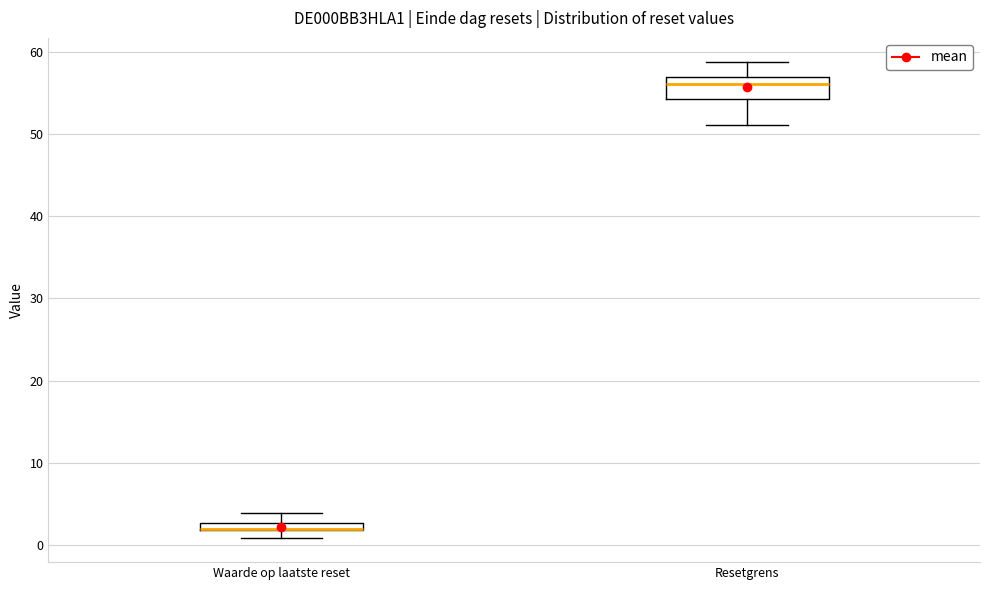

Where is the lower edge of the box for Waarde op laatste reset on the y-axis? The values are not printed on the chart, so give them approximately, as read against the axis.

2